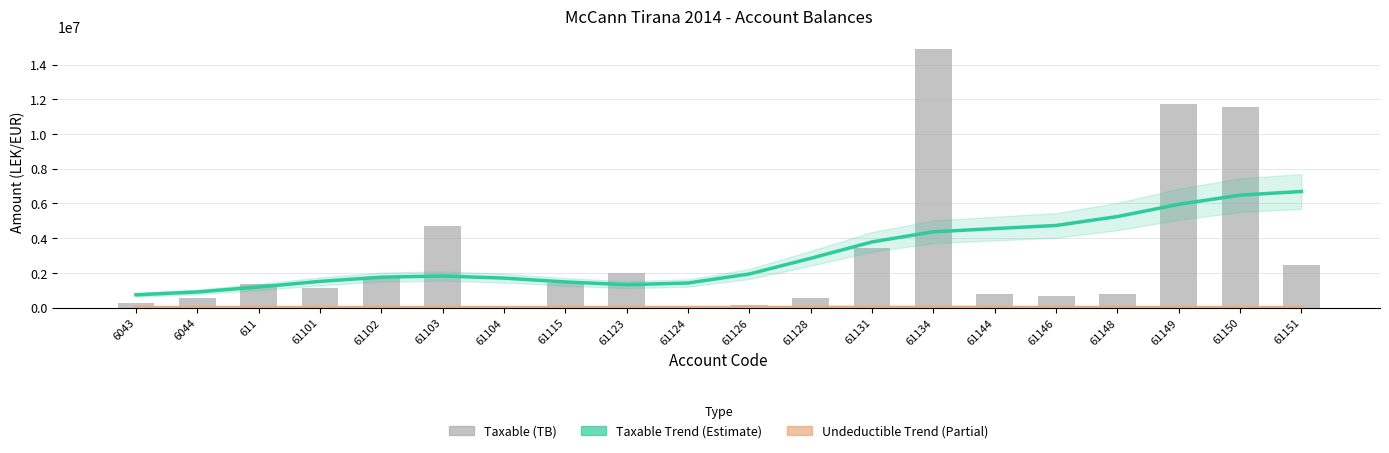

What is the difference between the maximum and minimum values in the Undeductible Trend (Partial) series?

13674.6